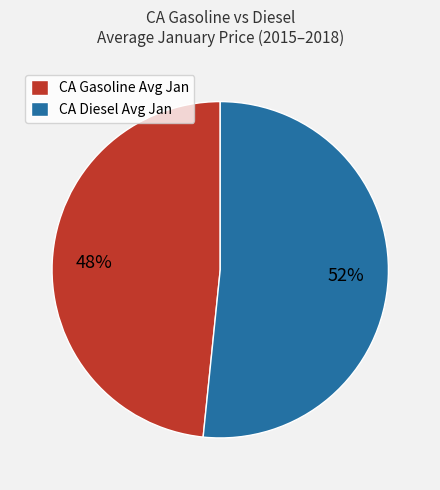

To the nearest percent, what portion does CA Gasoline Avg Jan represent?

48%